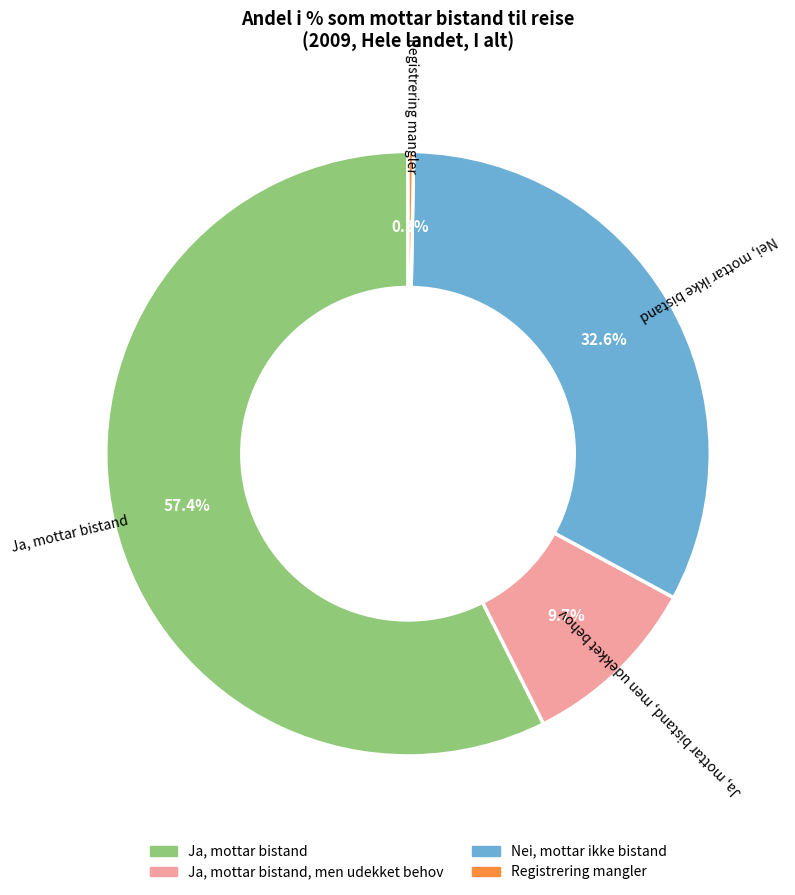

Which slice represents more than half of the pie?

Ja, mottar bistand